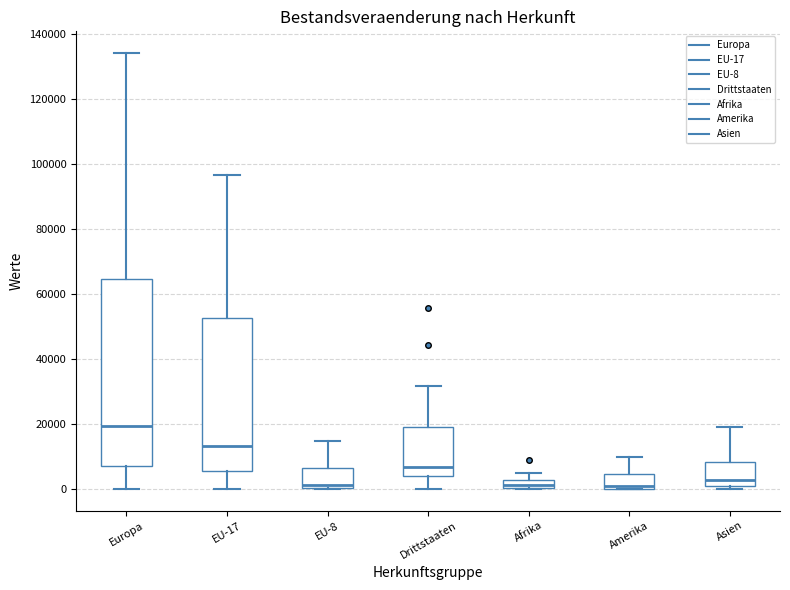

Where is the upper edge of the box for EU-8 on the y-axis? The values are not printed on the chart, so give them approximately, as read against the axis.

6000